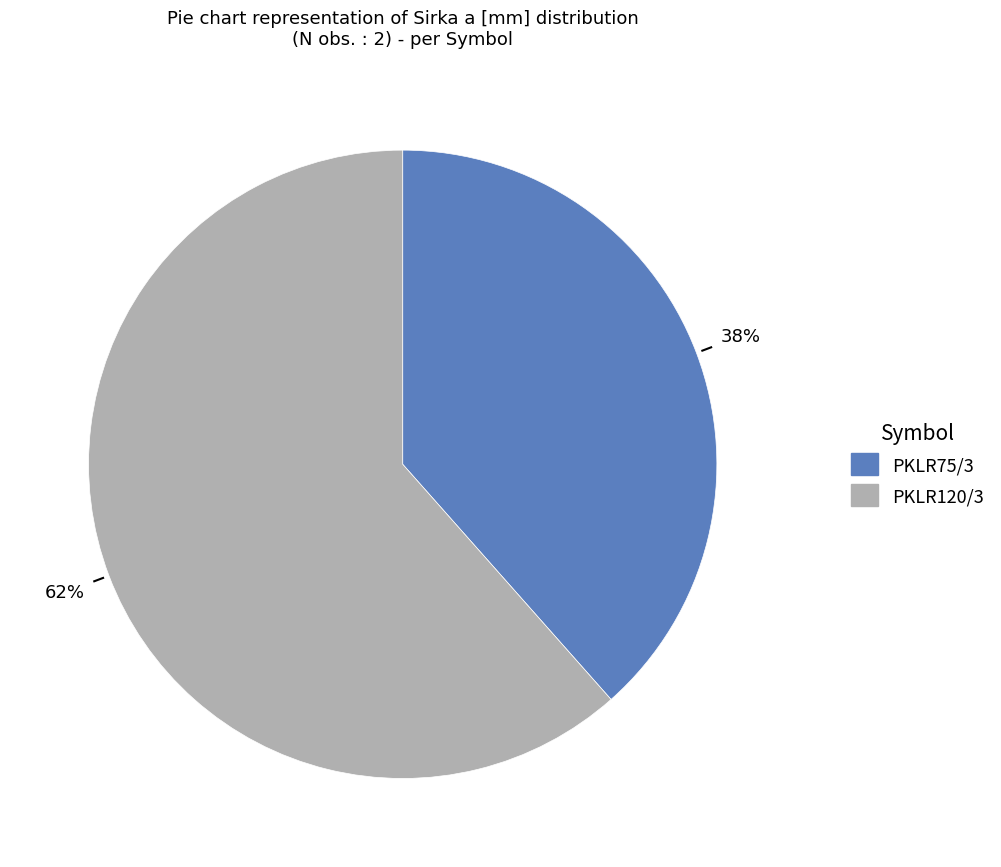

Which has a higher value, PKLR75/3 or PKLR120/3?

PKLR120/3